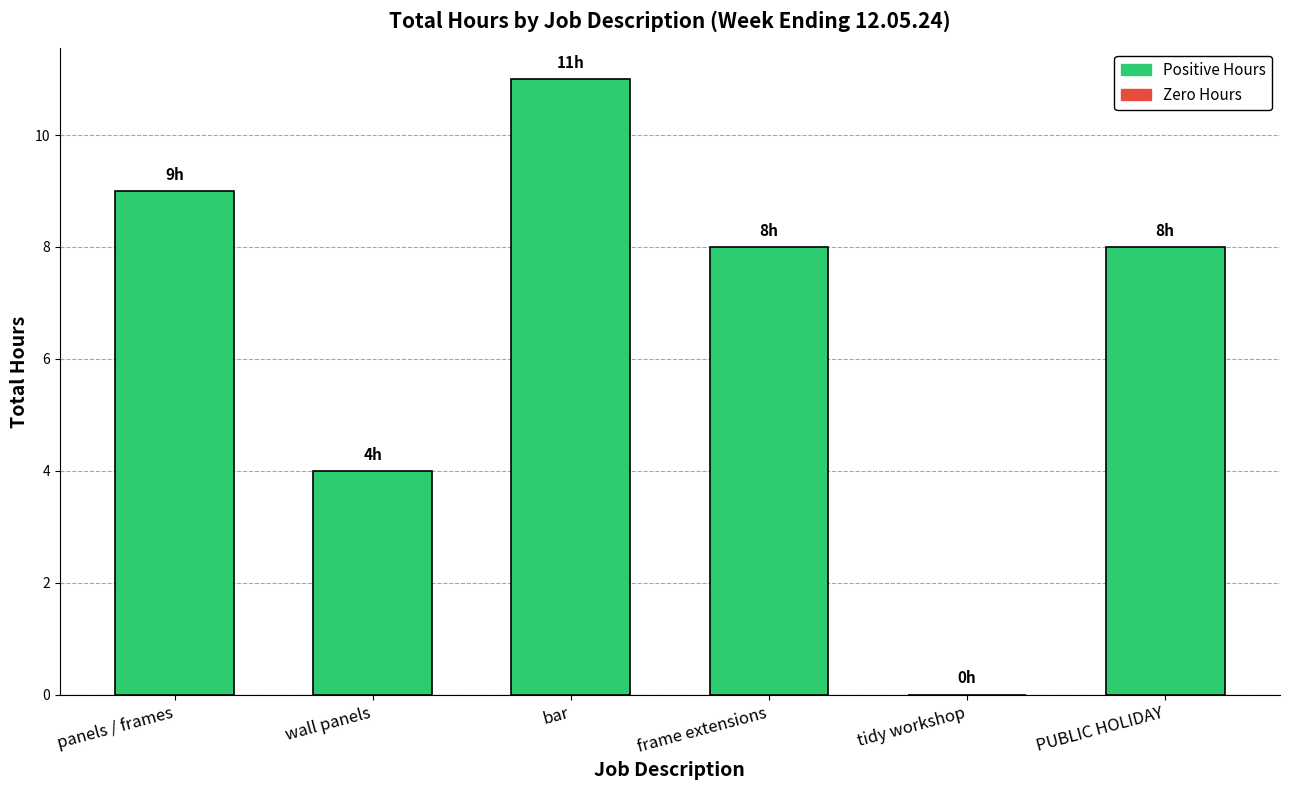

How many positive values are there?

5